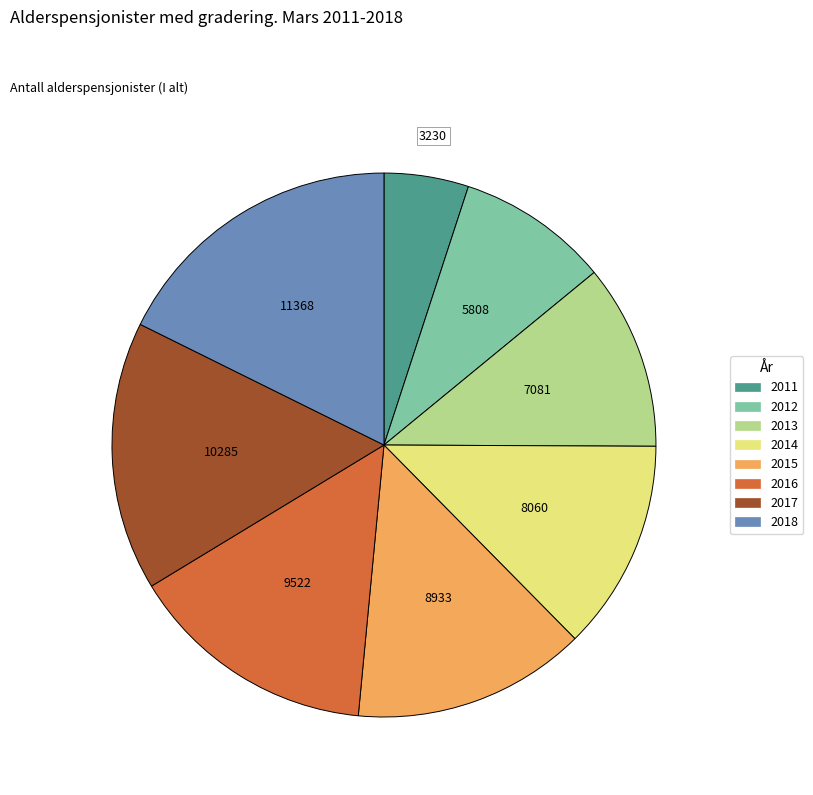

Is the sum of 2017 and 2012 greater than half?

No